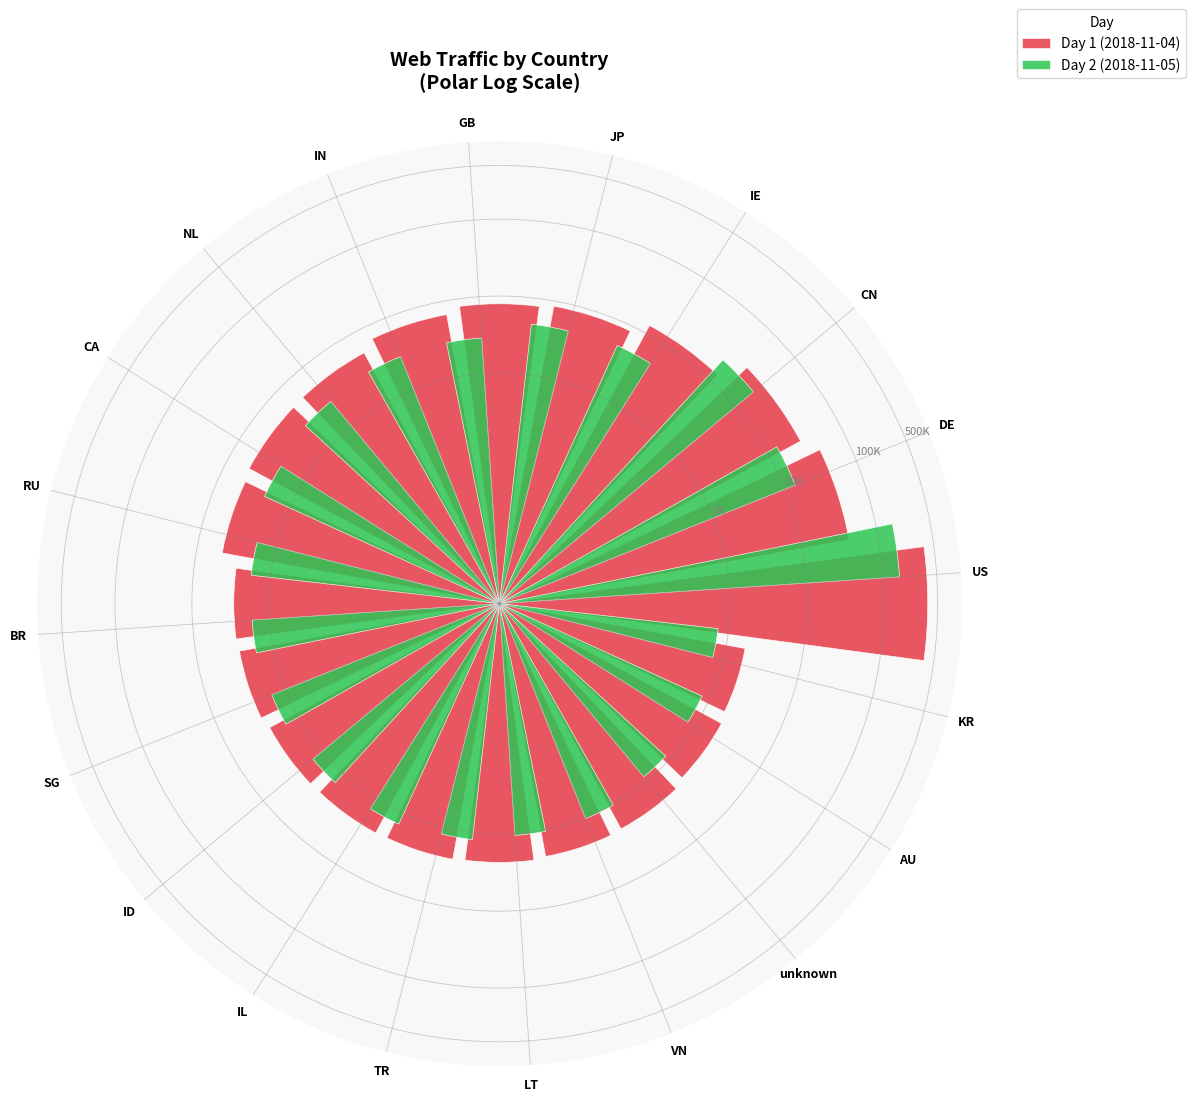

Are the bars grouped side by side (vs. stacked)?

Yes